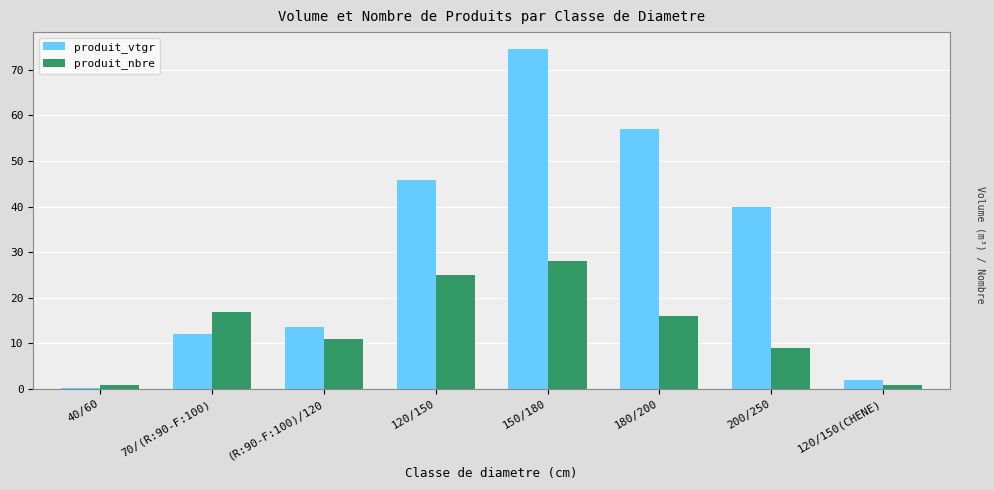

What is the sum of the produit_vtgr values at 40/60 and 120/150(CHENE)?

2.2